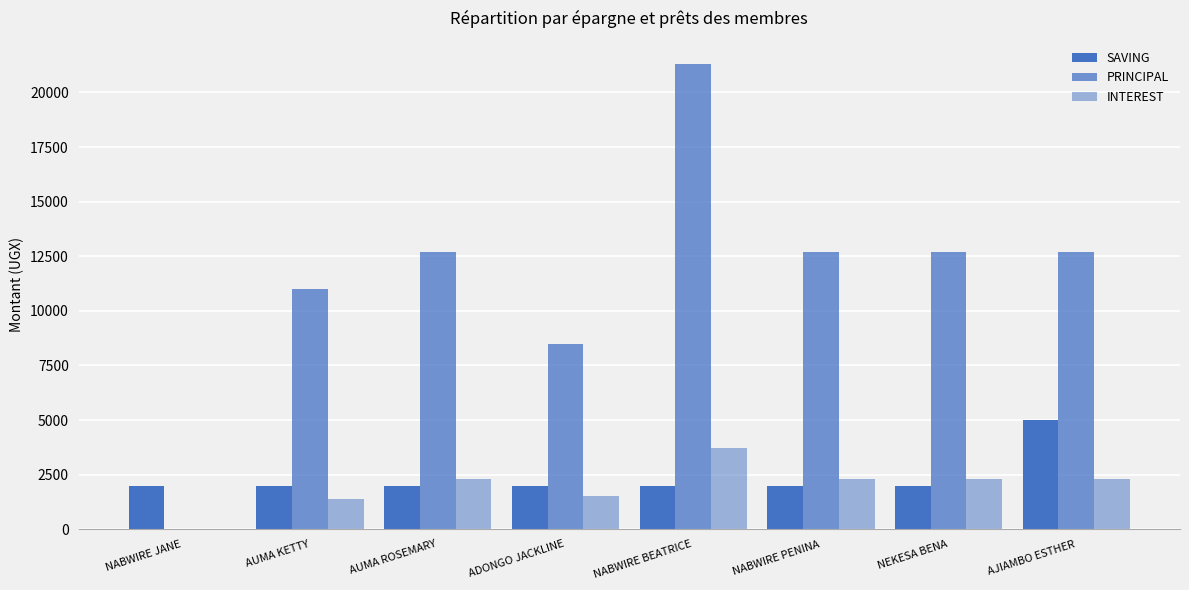

Is it true that SAVING equals 3315 at NABWIRE PENINA?

False